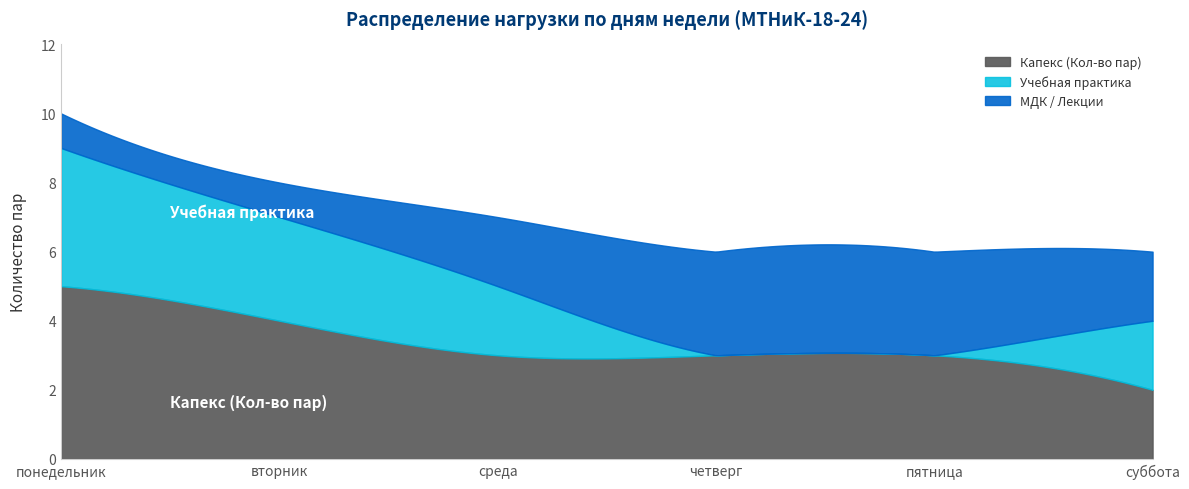

What is the label of the 3rd point from the left?

среда